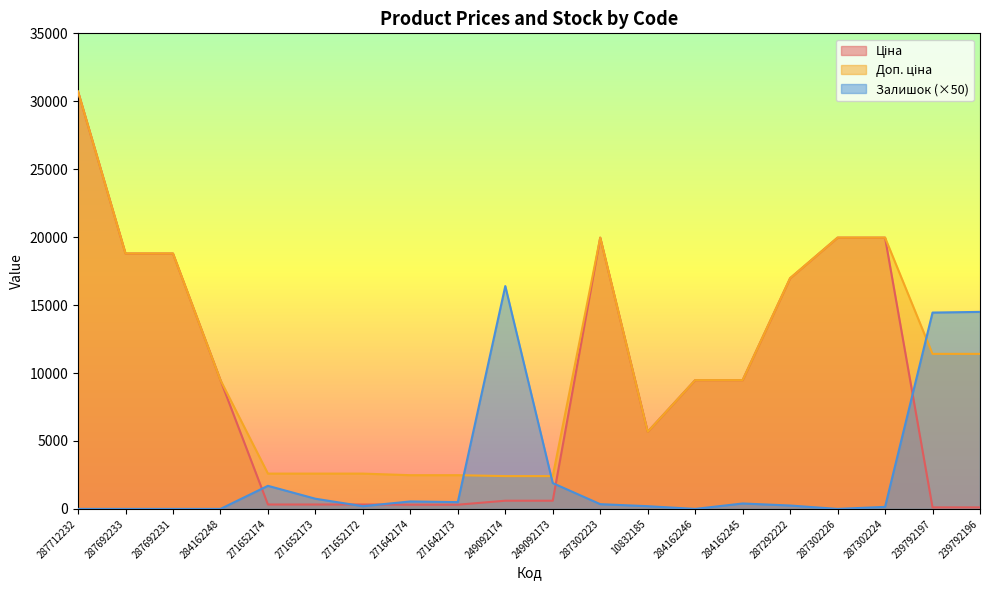

True or false: Залишок has more than 1 interior local peaks.

True